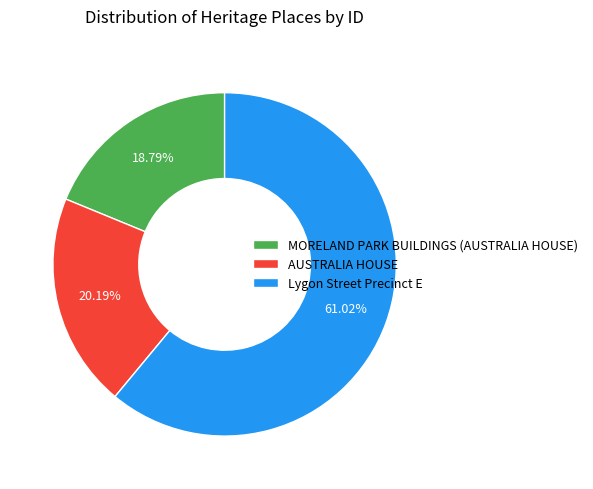

To the nearest percent, what percentage of the pie is MORELAND PARK BUILDINGS (AUSTRALIA HOUSE)?

19%